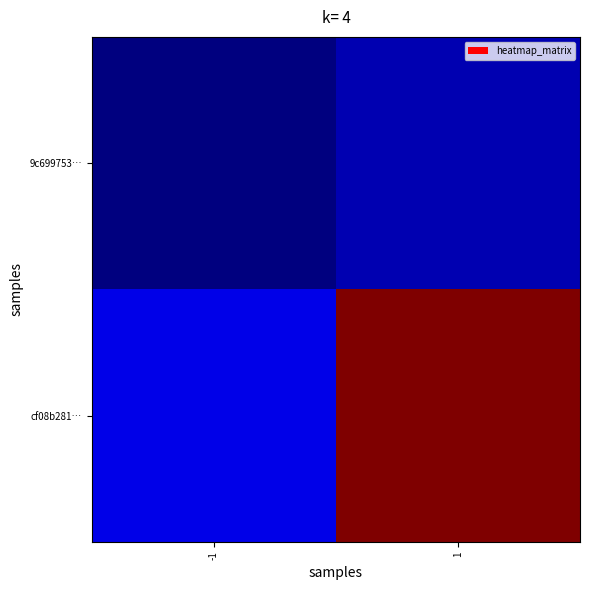

How many distinct data groups are displayed?

2